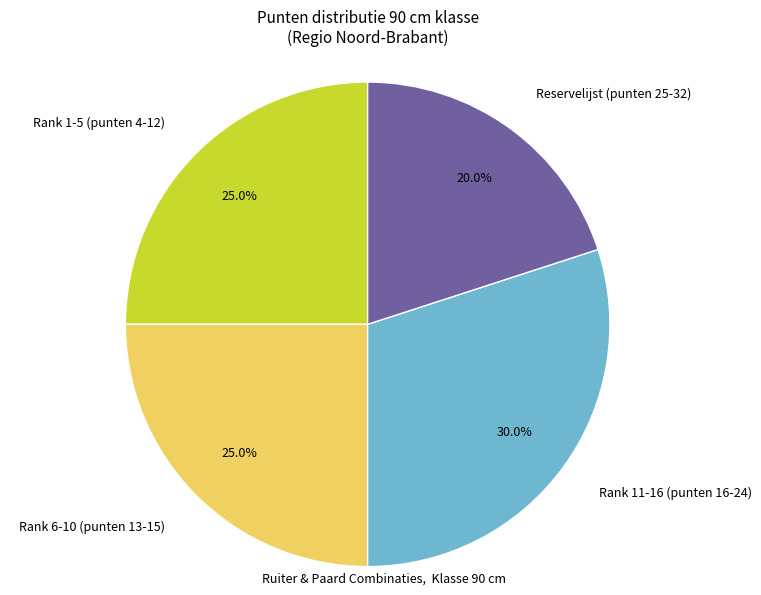

Which has a higher value, Rank 1-5 (punten 4-12) or Rank 11-16 (punten 16-24)?

Rank 11-16 (punten 16-24)